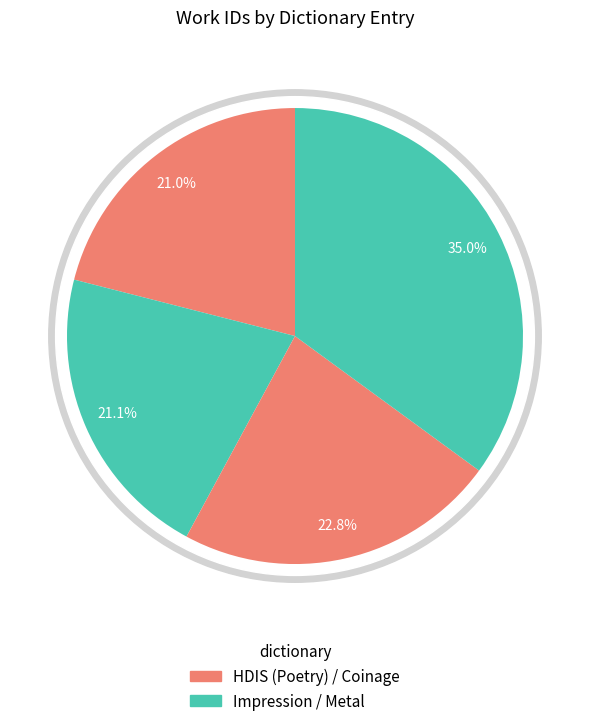

What is the largest slice in the pie chart?

Metal